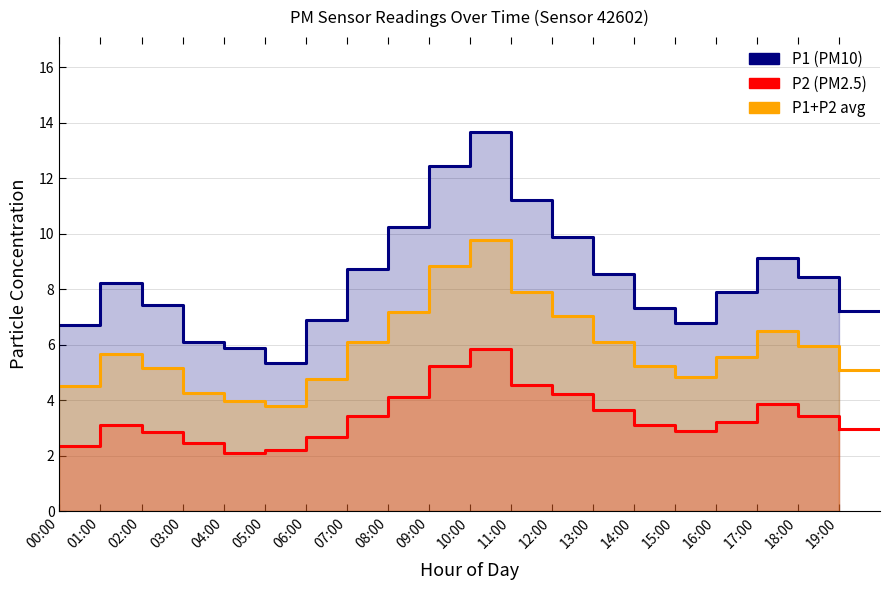

In P1 (PM10), how many points are lower than both neighbors (excluding endpoints)?

2